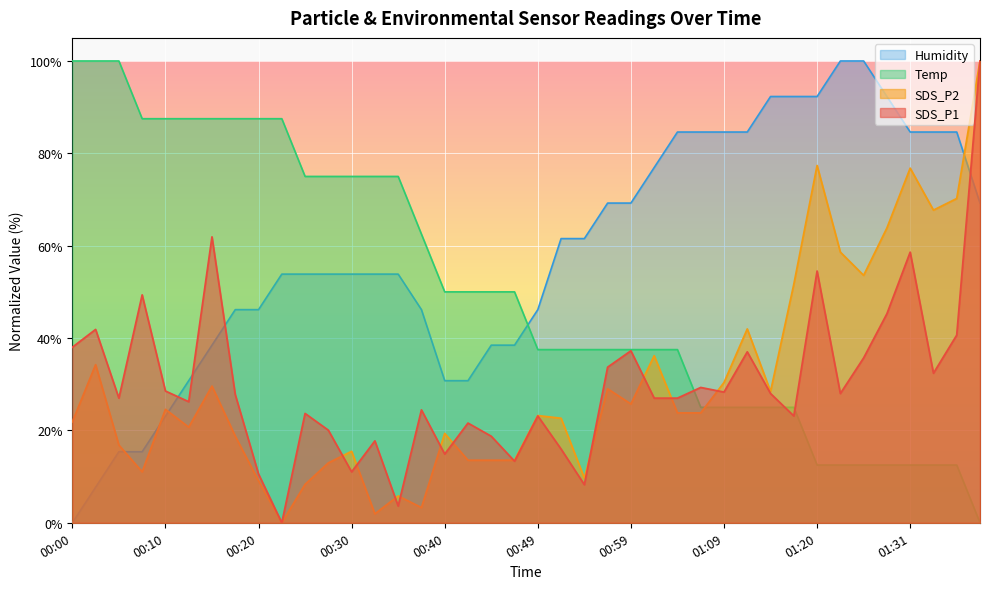

How many interior local valleys does the SDS_P2 series have?

10